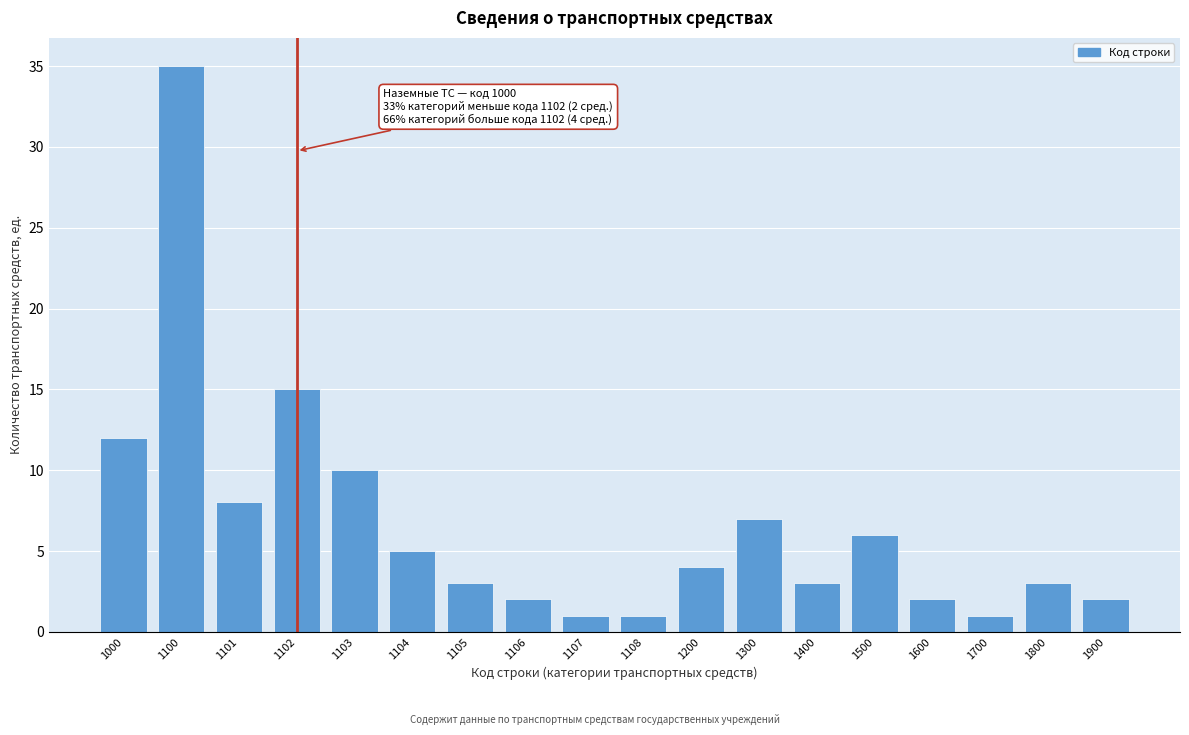

Reading left to right, extract all data points from this chart.

1000=12	1100=35	1101=8	1102=15	1103=10	1104=5	1105=3	1106=2	1107=1	1108=1	1200=4	1300=7	1400=3	1500=6	1600=2	1700=1	1800=3	1900=2